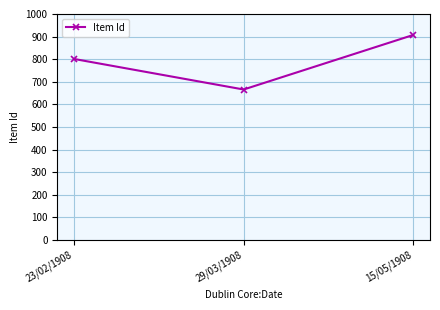

What value does the data have at 15/05/1908?

907